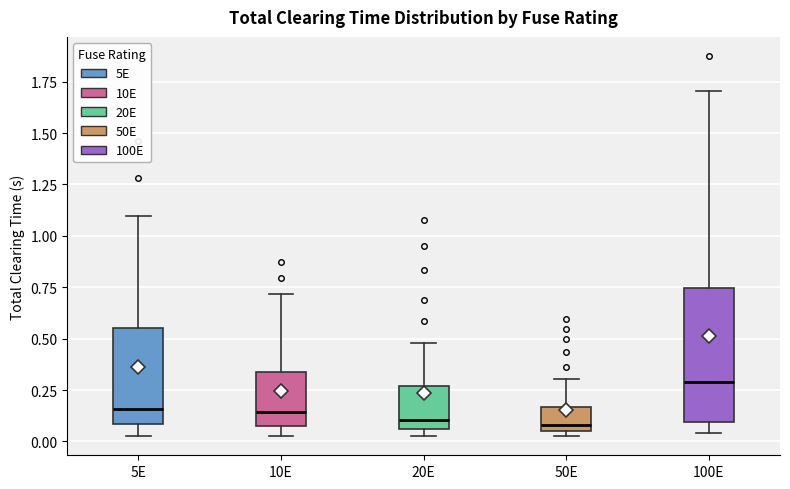

Reading left to right, transcribe this box plot: for each box, give where its median line is, the range the box spans, and where its two whiskers end, as read against the y-axis. The values are not printed on the chart, so give them approximately, as read against the axis.

5E: median 0.15, box 0.10 to 0.55, whiskers 0.05 to 1.10
10E: median 0.15, box 0.10 to 0.35, whiskers 0.05 to 0.70
20E: median 0.10, box 0.05 to 0.25, whiskers 0.05 (just below the box's lower edge) to 0.50
50E: median 0.10, box 0.05 to 0.15, whiskers 0.05 (just below the box's lower edge) to 0.30
100E: median 0.30, box 0.10 to 0.75, whiskers 0.05 to 1.70